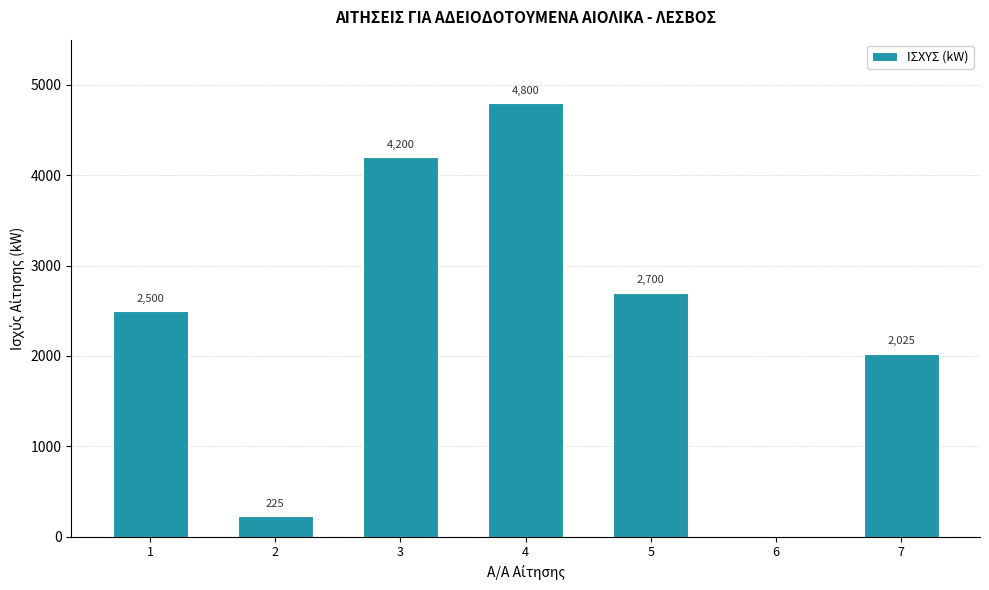

How many values are above zero?

6